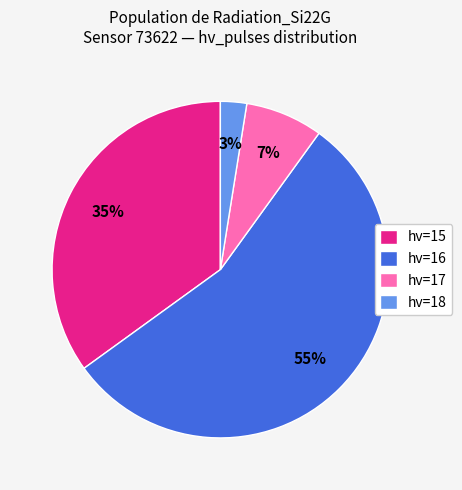

Does hv=16 represent more than half of the total?

Yes